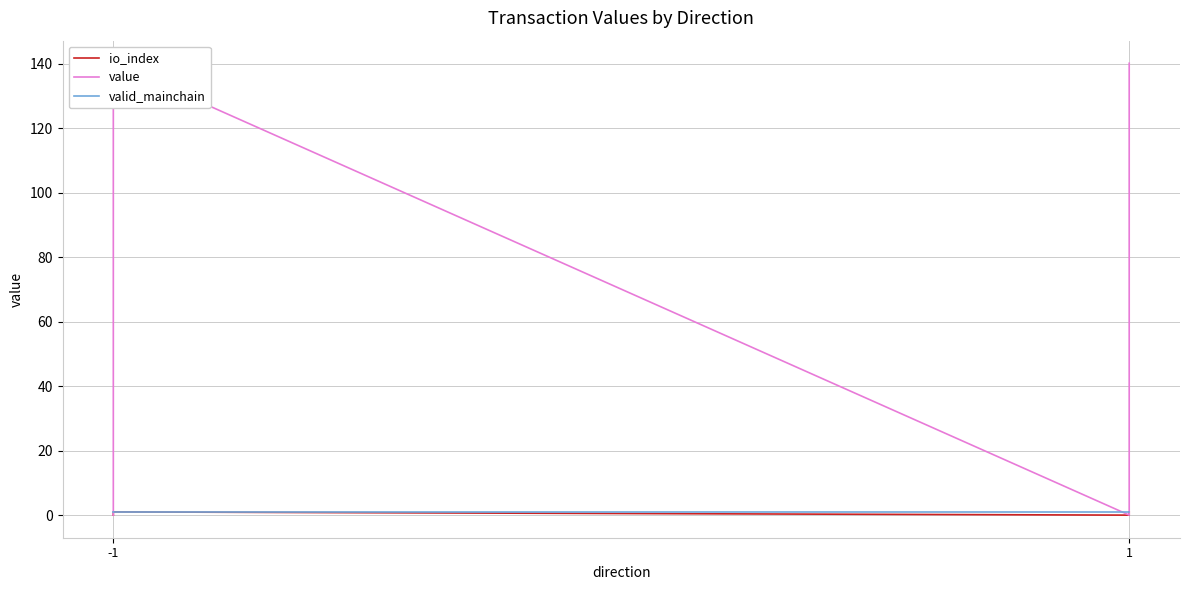

Which series has the largest total across all categories?

value